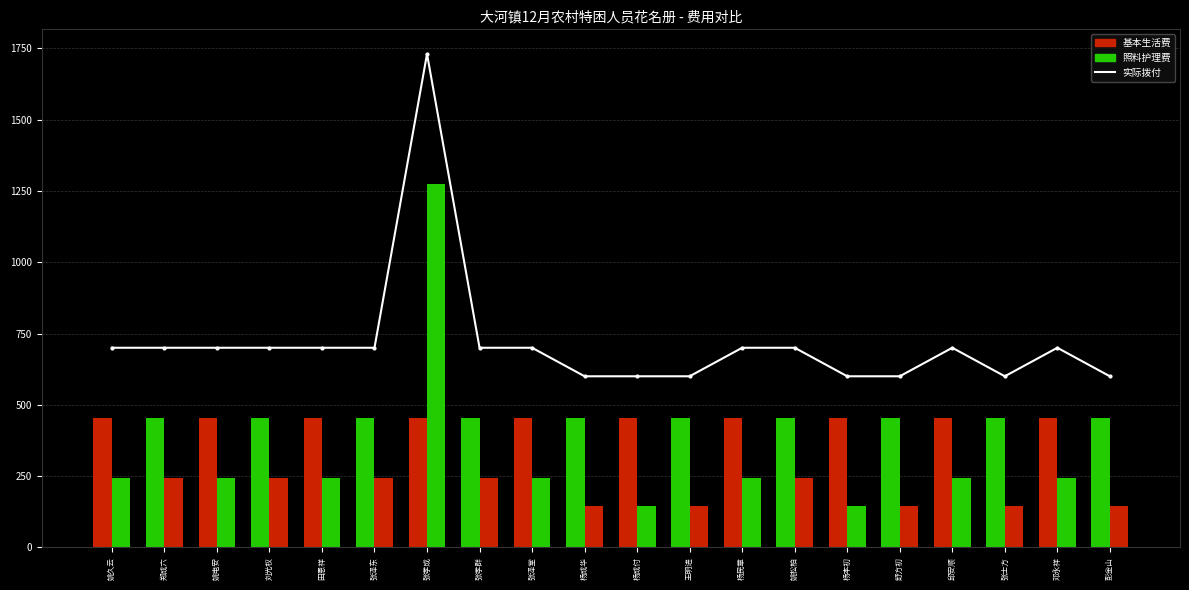

Which label corresponds to the smallest value in the chart?

杨成华